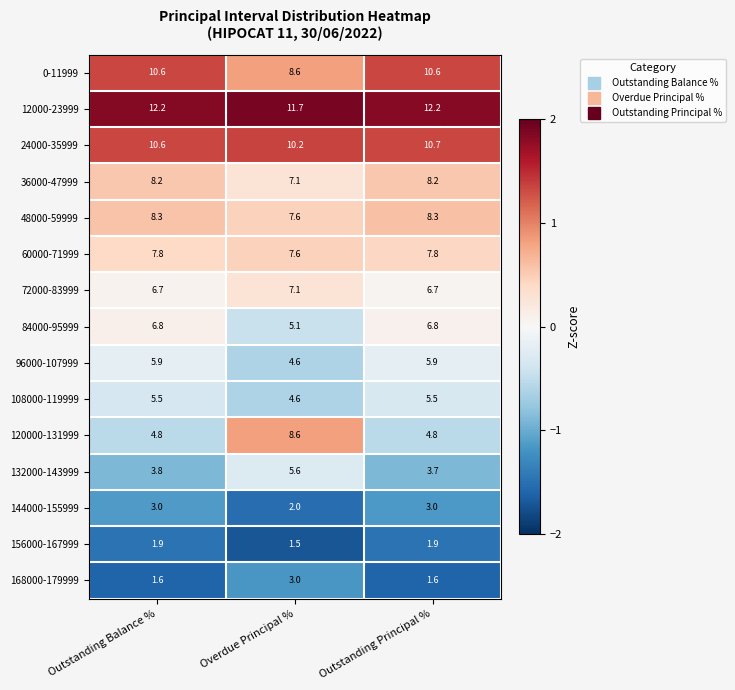

The 12000-23999 series shows 11.7 at Overdue Principal %. True or false?

True